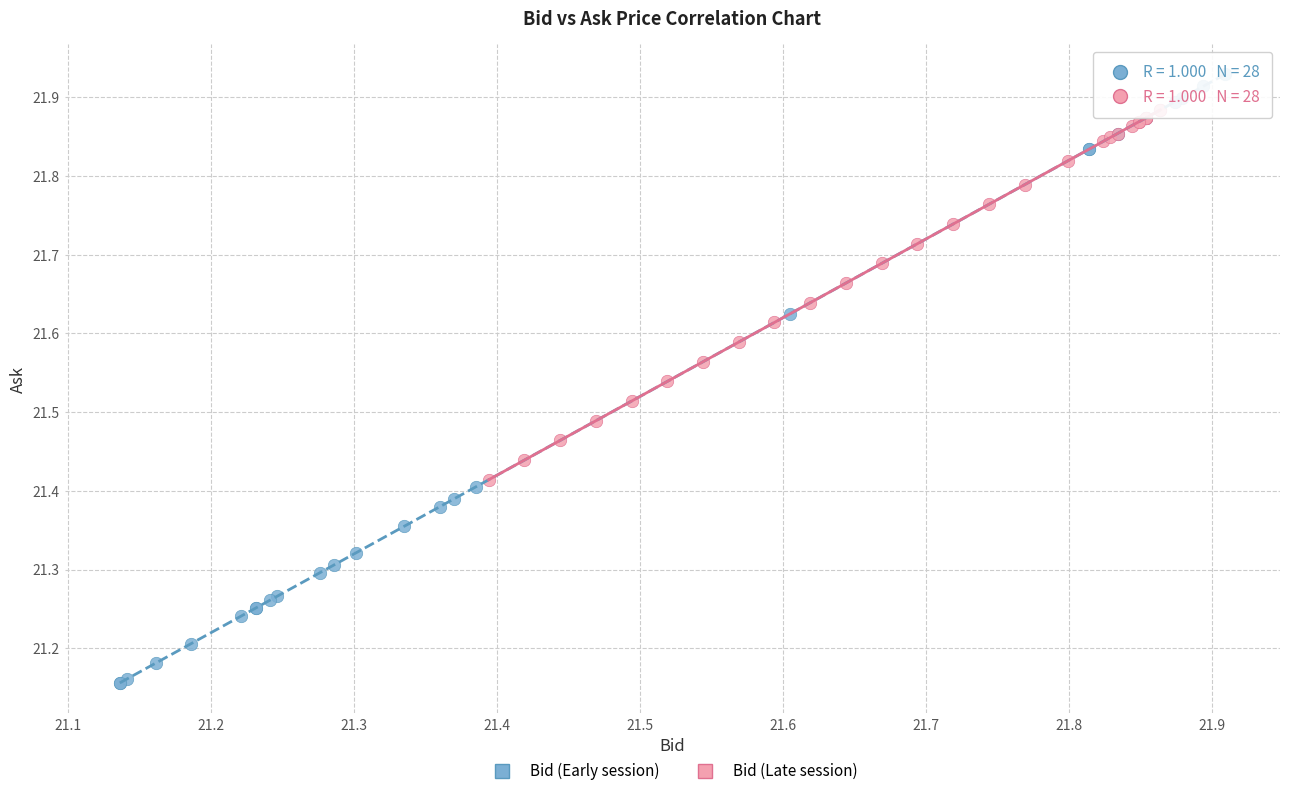

Which series contains the lowest Y value?

Bid (Early session)